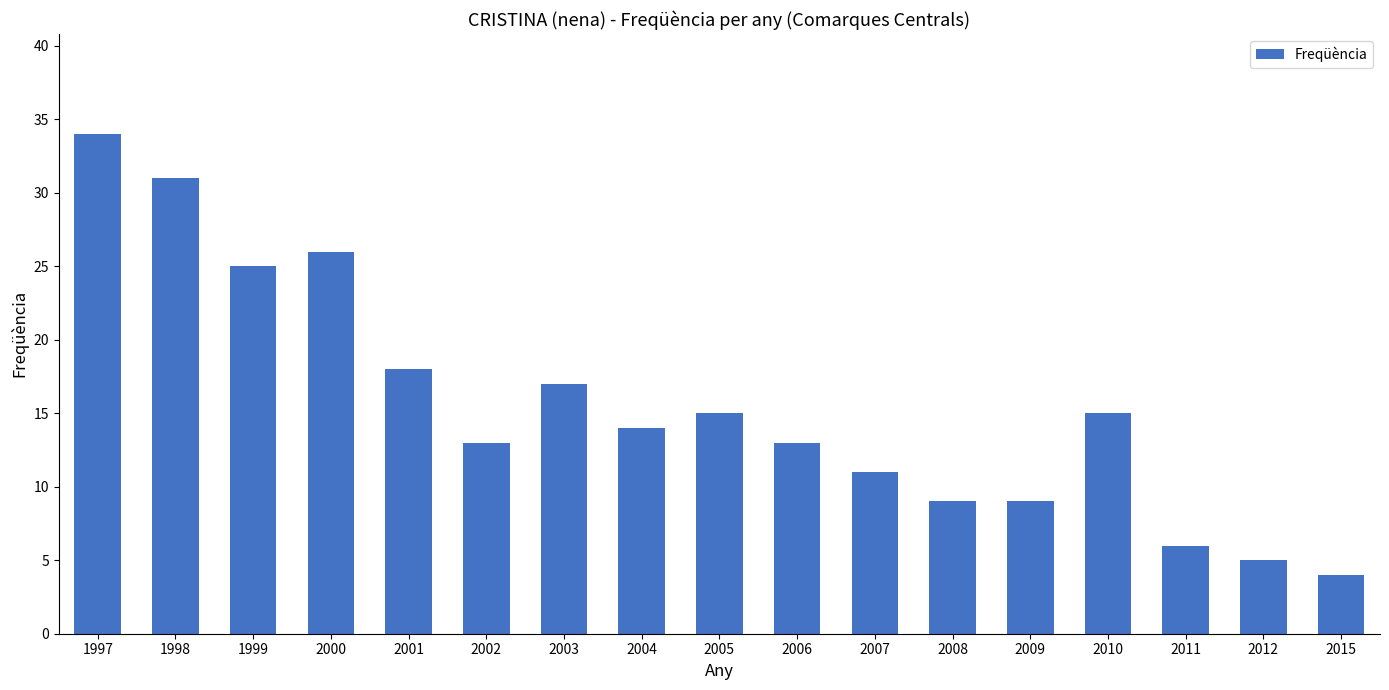

What is the change in value from 2004 to 2012?

-9